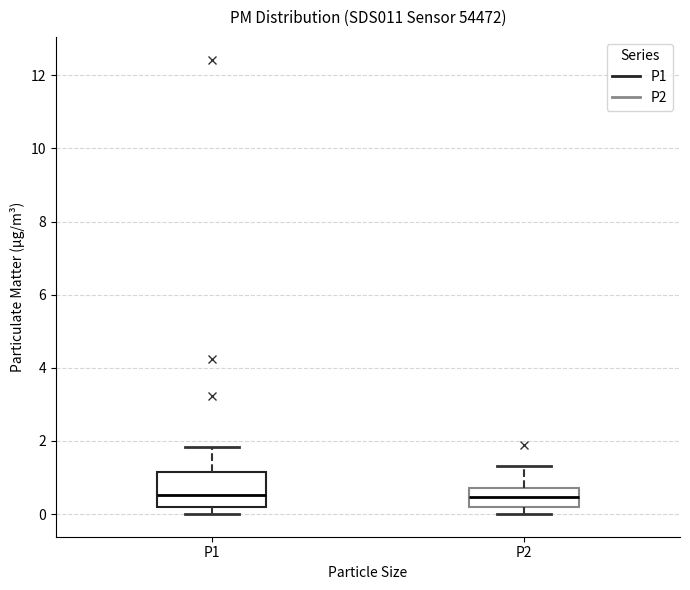

Reading left to right, read every box against the y-axis: the position of its median line, the range the box covers, and the ends of its whiskers. The values are not printed on the chart, so give them approximately, as read against the axis.

P1: median 0.6, box 0.2 to 1.2, whiskers 0.0 to 1.8
P2: median 0.4, box 0.2 to 0.8, whiskers 0.0 to 1.4